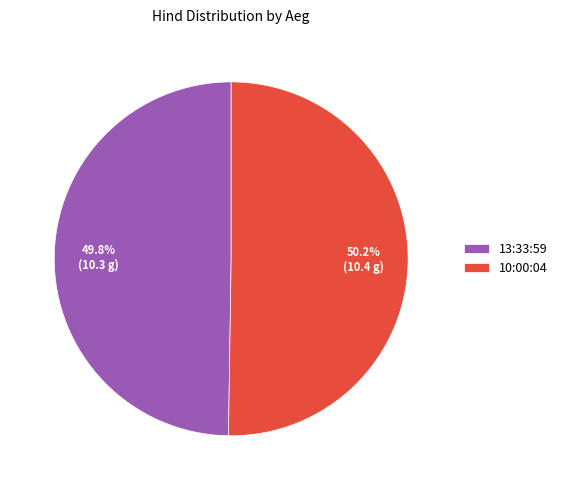

What is the ratio of the value at 10:00:04 to the value at 13:33:59?

1.0